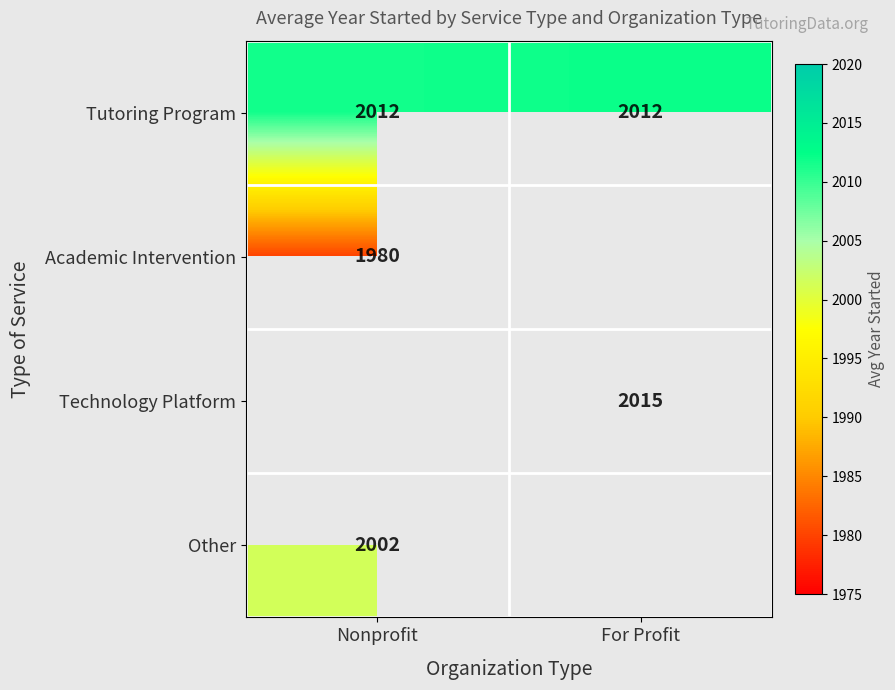

The value of Academic Intervention at Nonprofit is 2811.9. True or false?

False